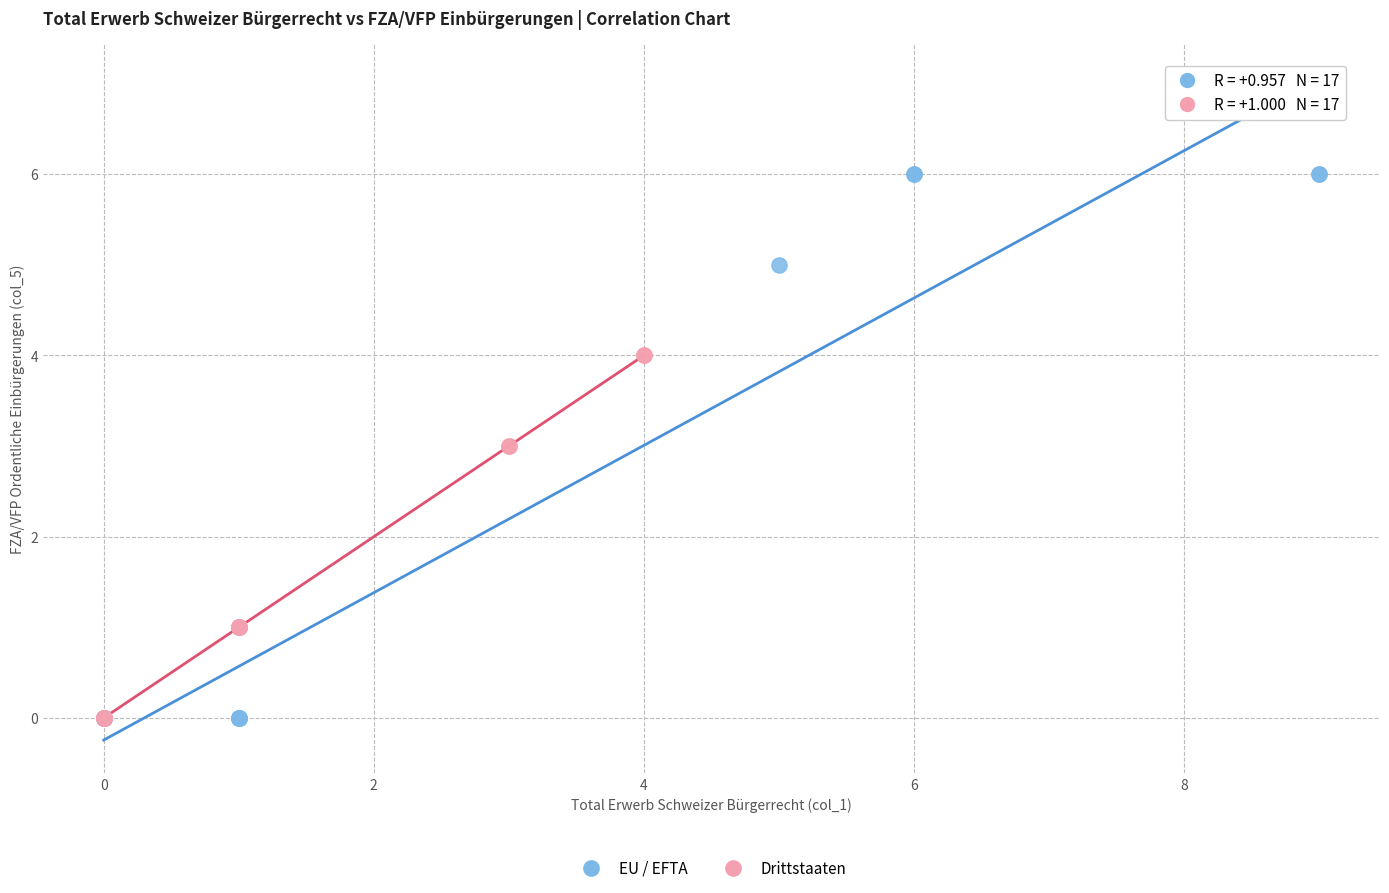

Which series reaches the maximum Y coordinate?

EU / EFTA